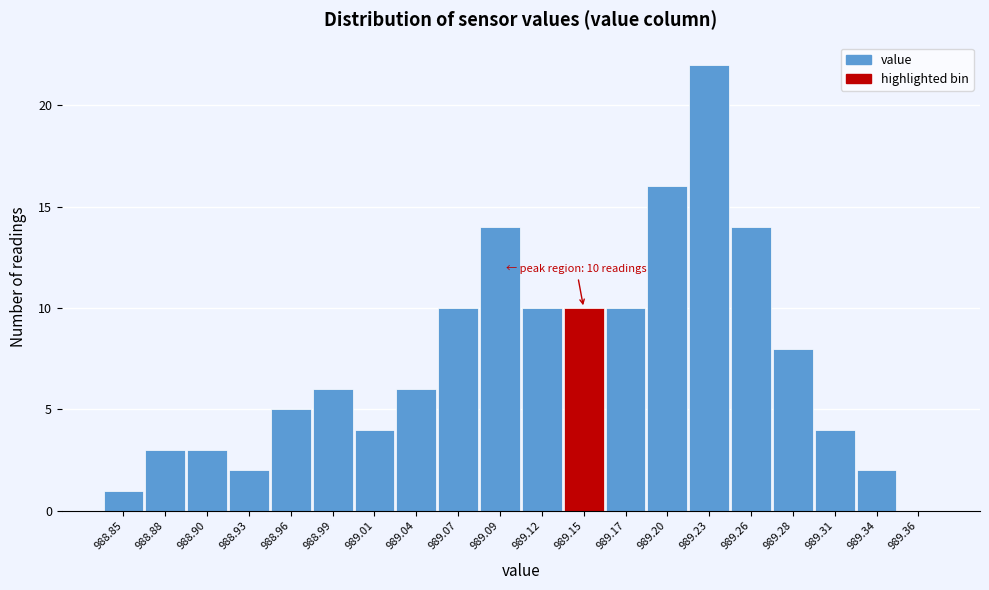

Reading left to right, extract all data points from this chart.

988.85=1	988.88=3	988.90=3	988.93=2	988.96=5	988.99=6	989.01=4	989.04=6	989.07=10	989.09=14	989.12=10	989.15=10	989.17=10	989.20=16	989.23=22	989.26=14	989.28=8	989.31=4	989.34=2	989.36=0